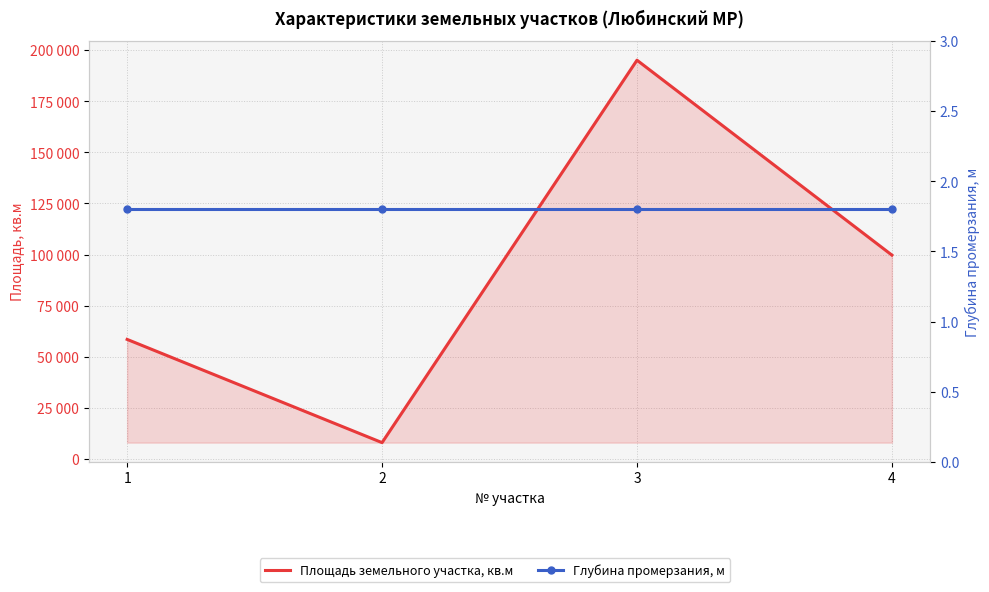

Rank the categories by Глубина промерзания, м value from lowest to highest.

1, 2, 3, 4